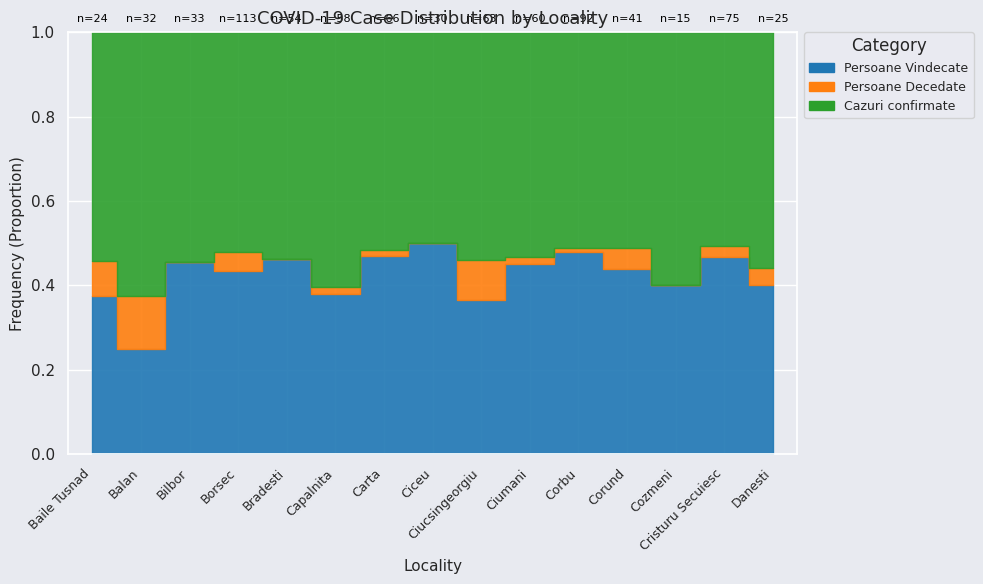

What are all the series names shown in the legend?

Persoane Vindecate, Persoane Decedate, Cazuri confirmate